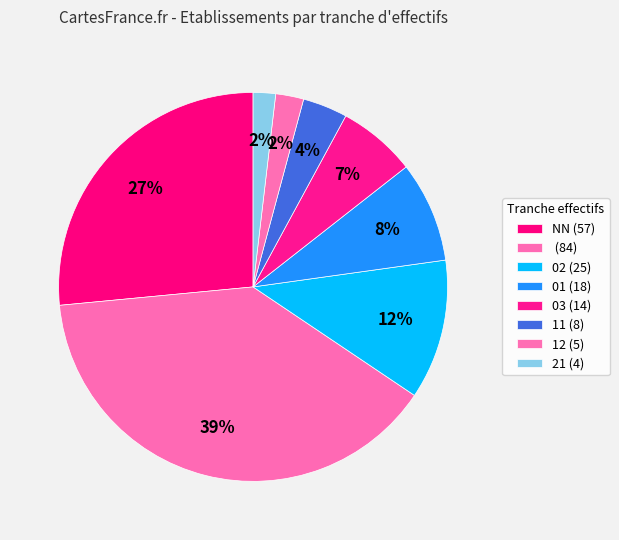

Count the number of slices in the pie.

8